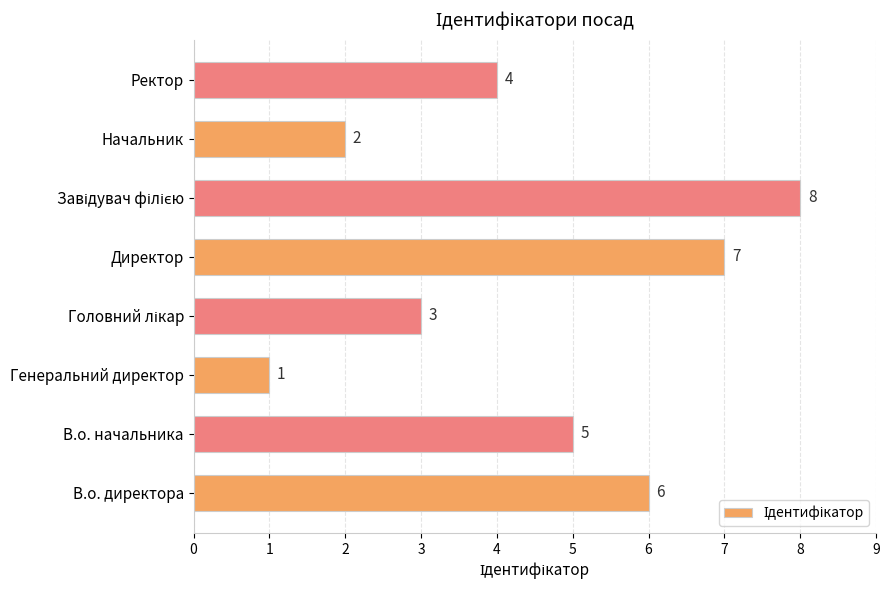

Reading bottom to top, extract all data points from this chart.

6	5	1	3	7	8	2	4